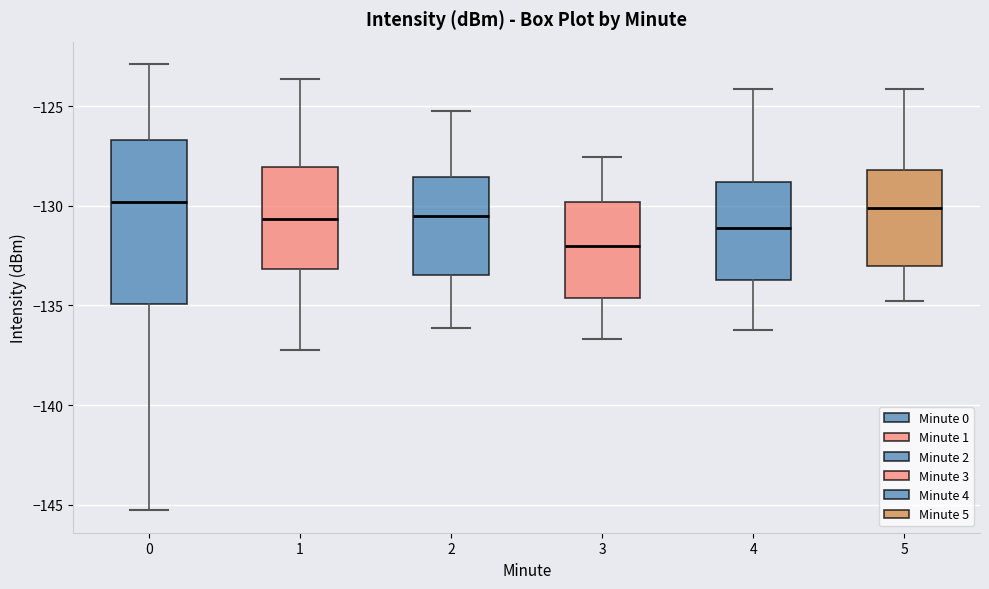

Which box is the tallest, from its lower edge to its upper edge?

0